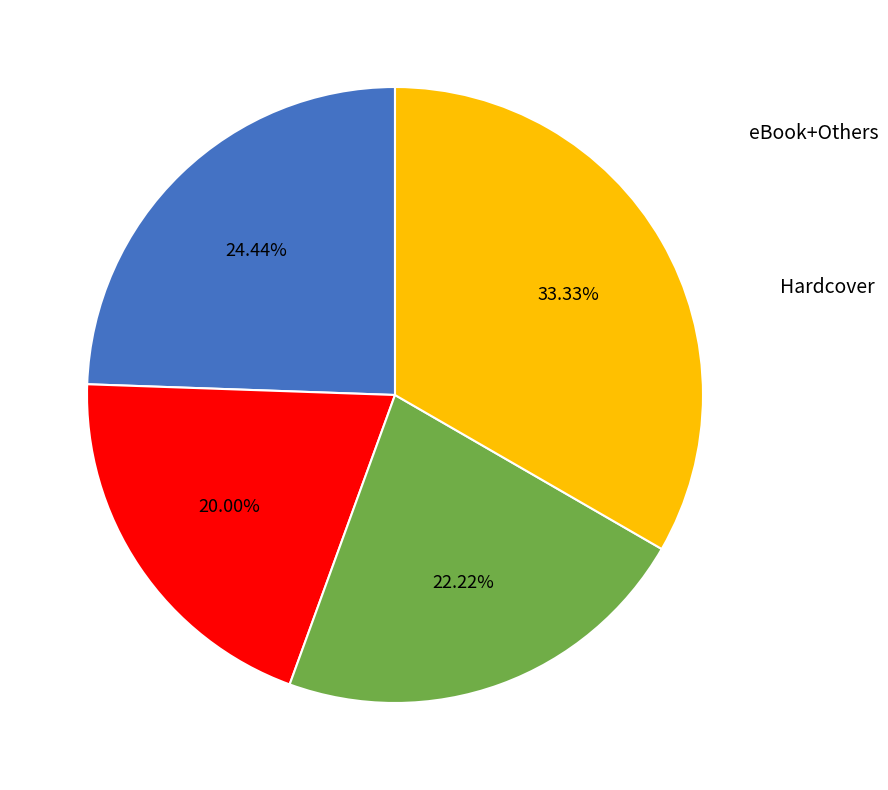

Is there any slice that represents more than half of the pie?

No